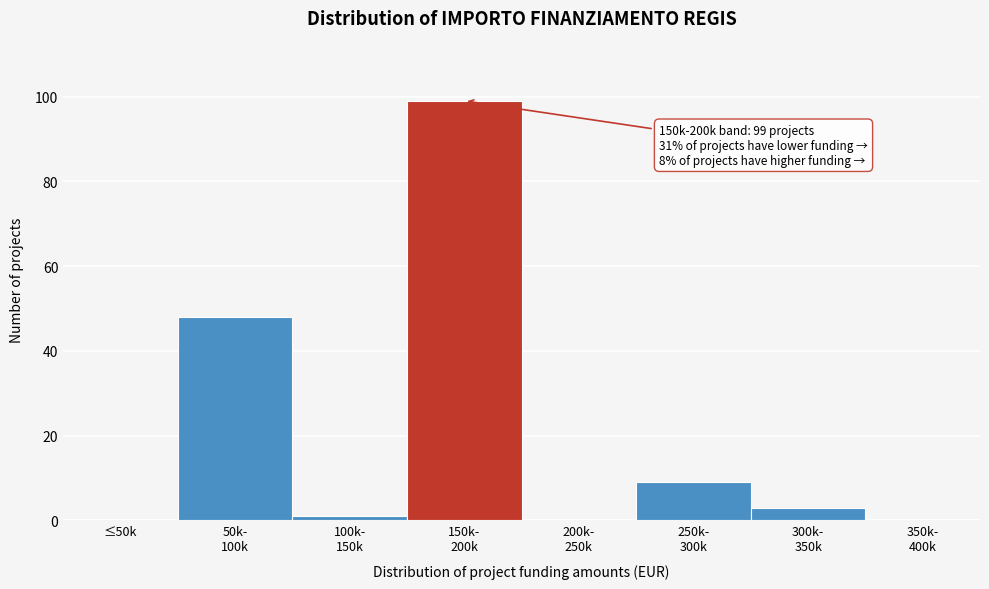

What is the maximum value shown in the chart?

99